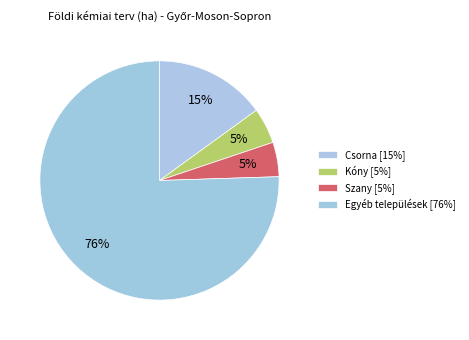

Count the number of slices in the pie.

4